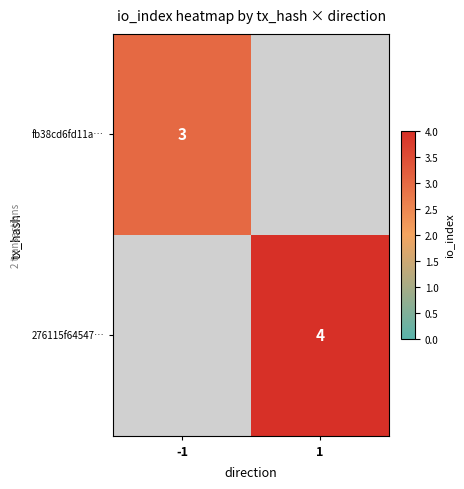

At how many categories does at least one series exceed 3?

1